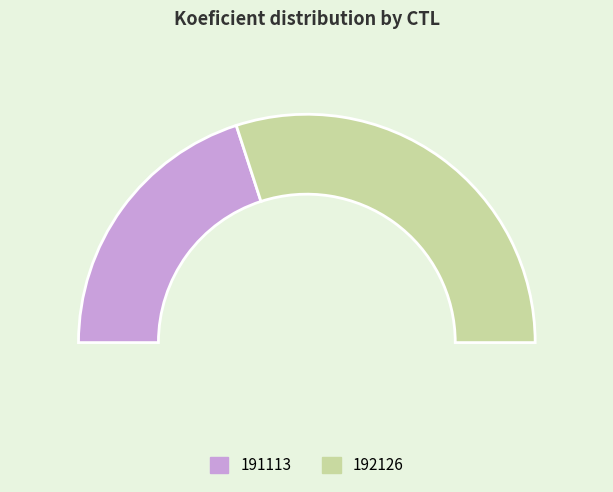

To the nearest percent, what is the average slice percentage?

50%